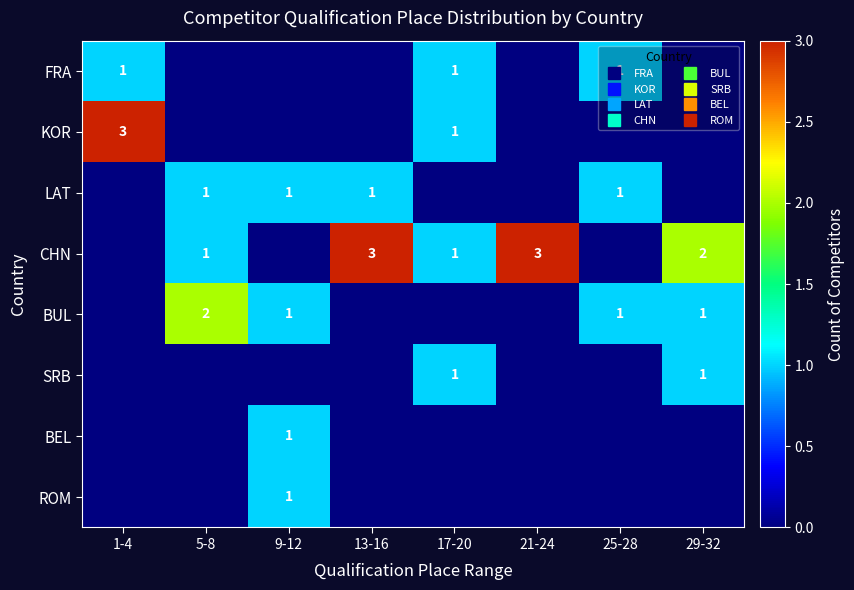

Rank the series at 17-20 from highest to lowest value.

FRA, KOR, CHN, SRB, LAT, BUL, BEL, ROM